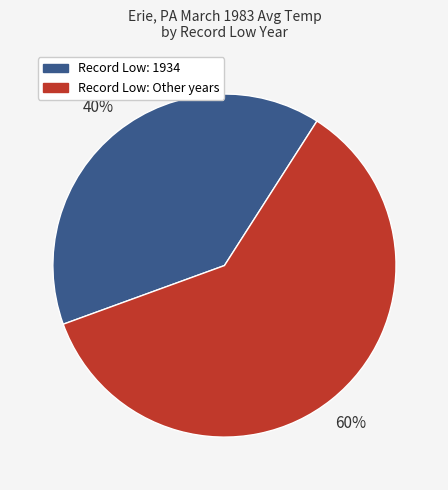

Is there a majority slice in this chart?

Yes